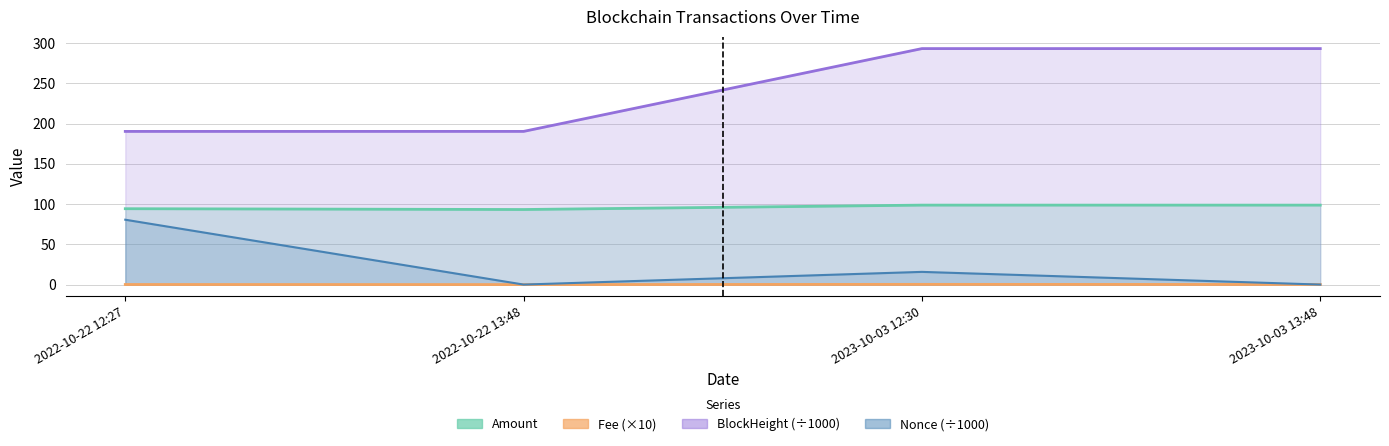

True or false: Nonce and Amount cross at least once.

False